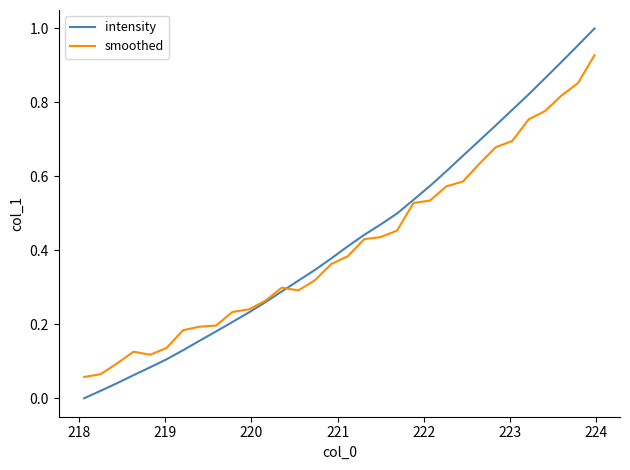

What are all the series names shown in the legend?

intensity, smoothed